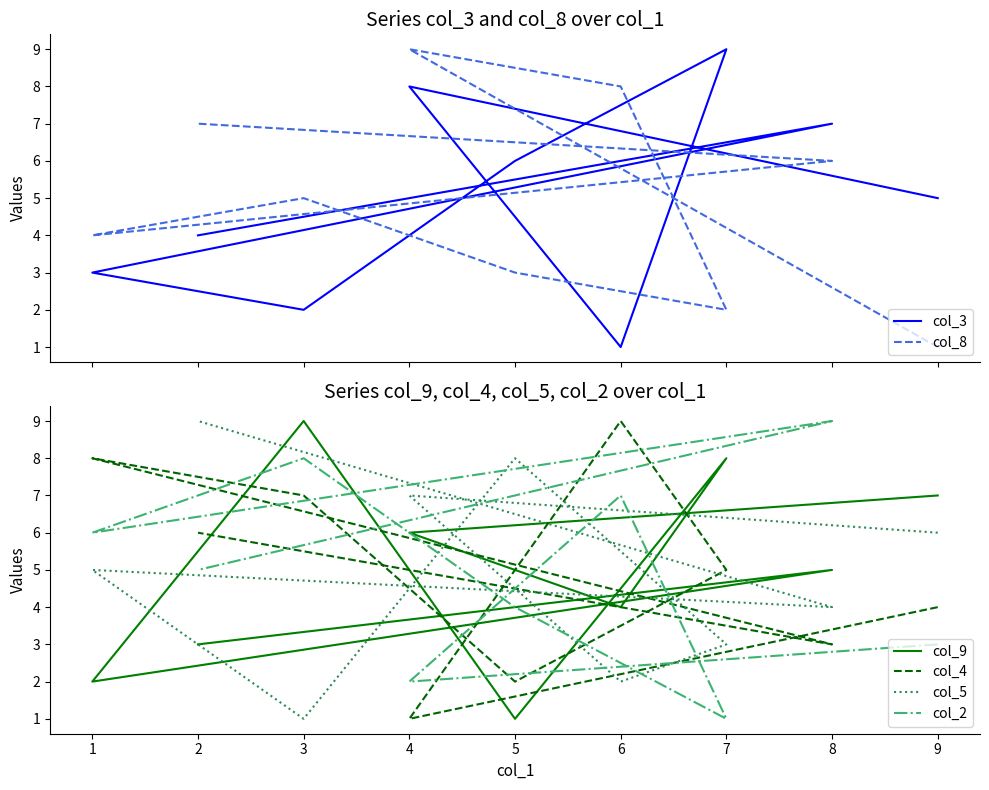

Between 9 and 6, which series saw the biggest shift?

col_8